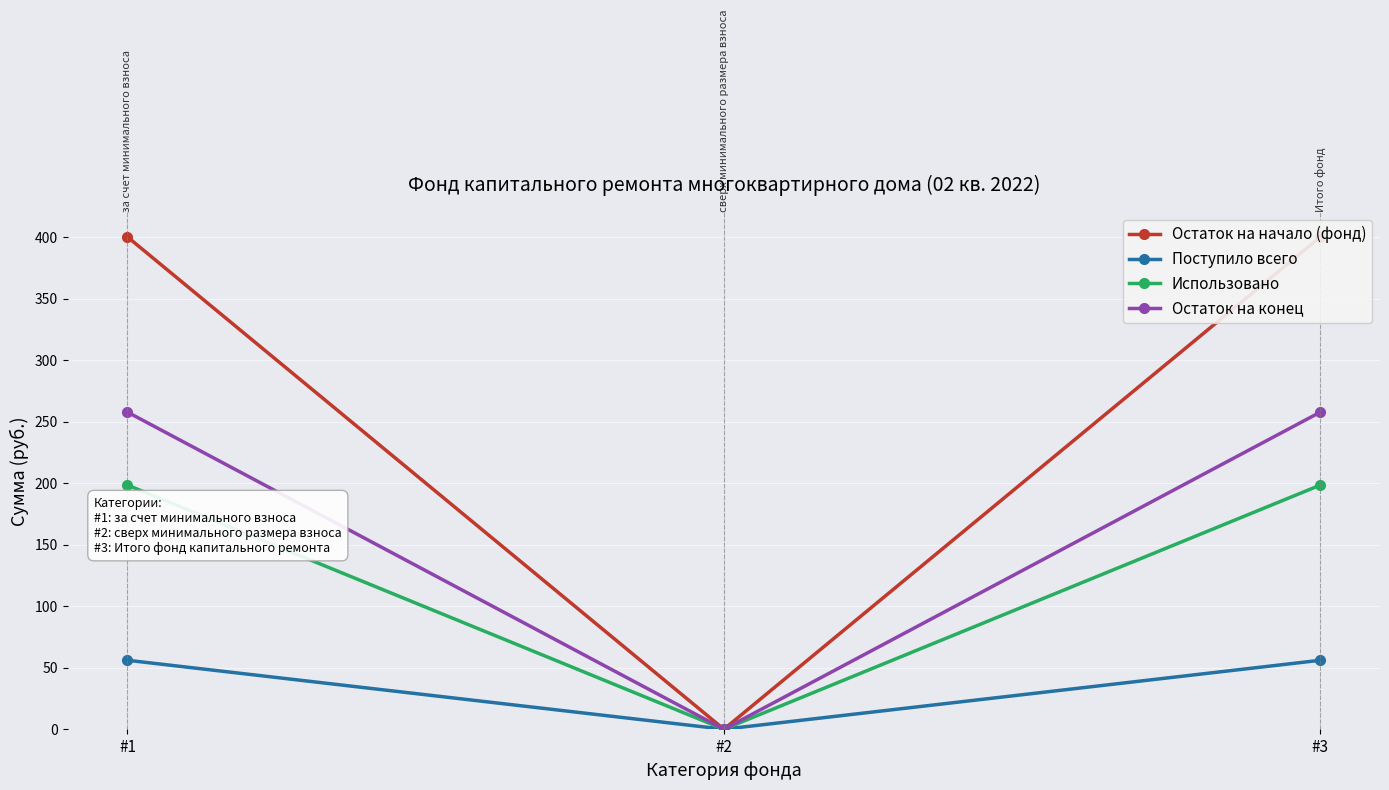

What is the highest value of the Остаток на конец series?

257.8